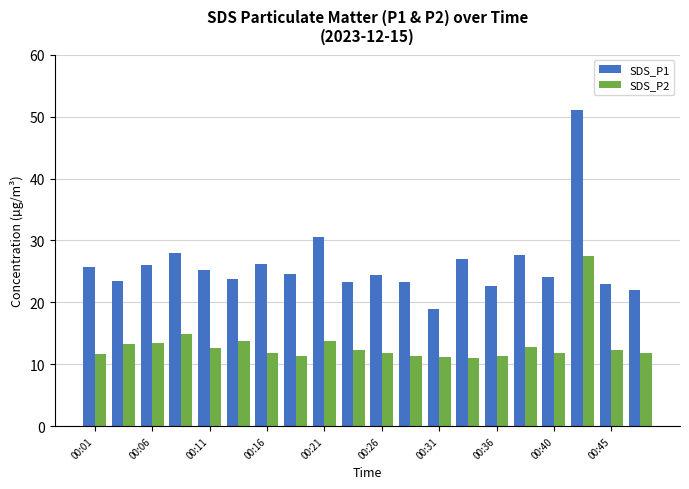

Rank the series by their average value, from highest to lowest.

SDS_P1, SDS_P2